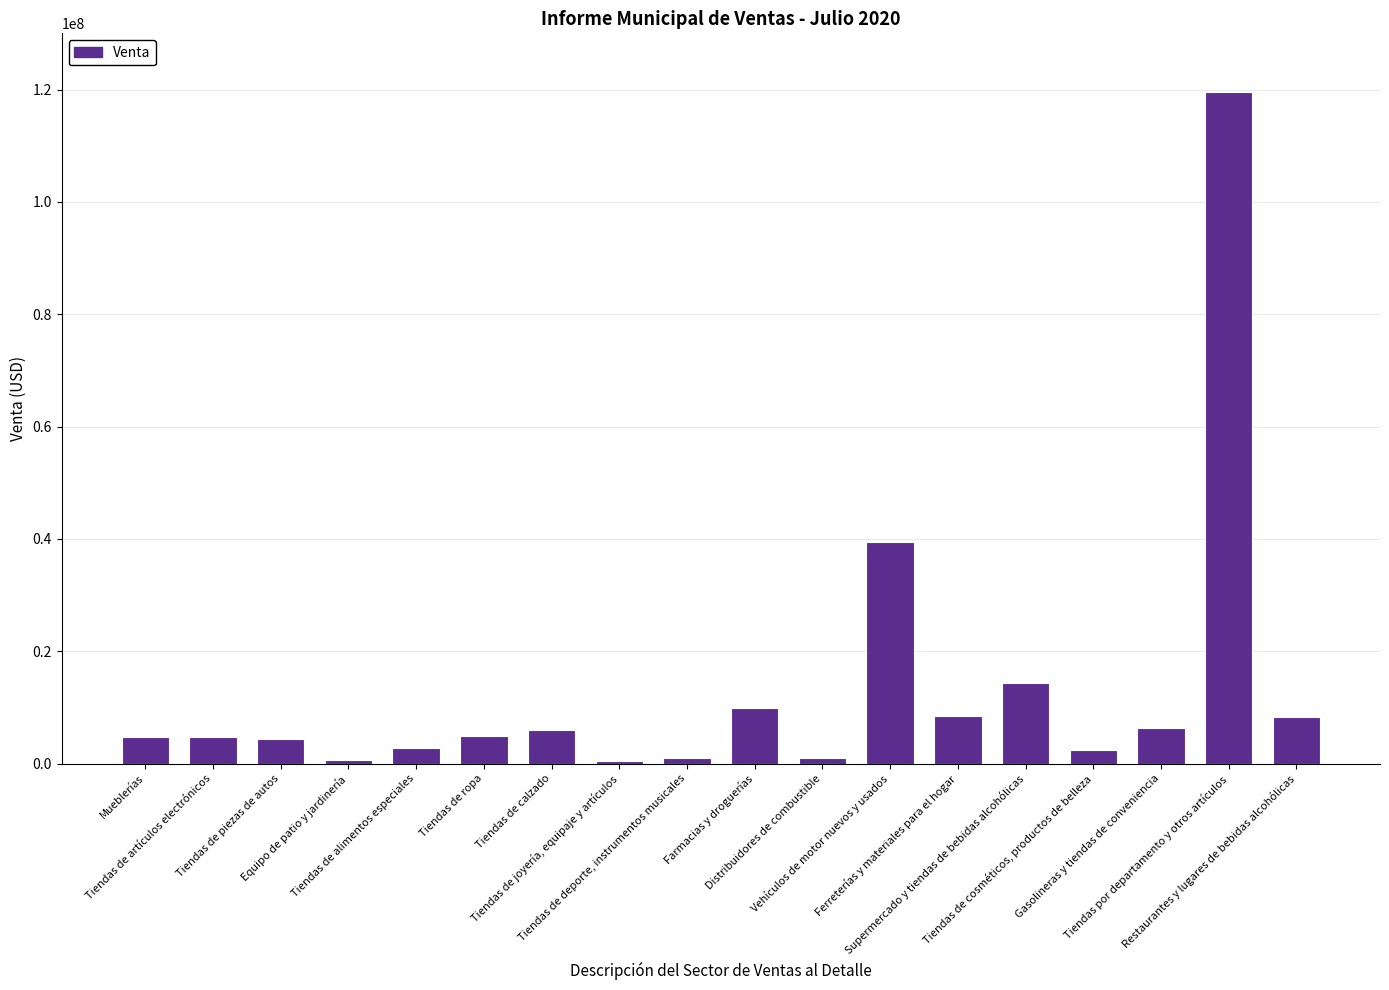

Which category has the highest value across all series?

Tiendas por departamento y otros artículos